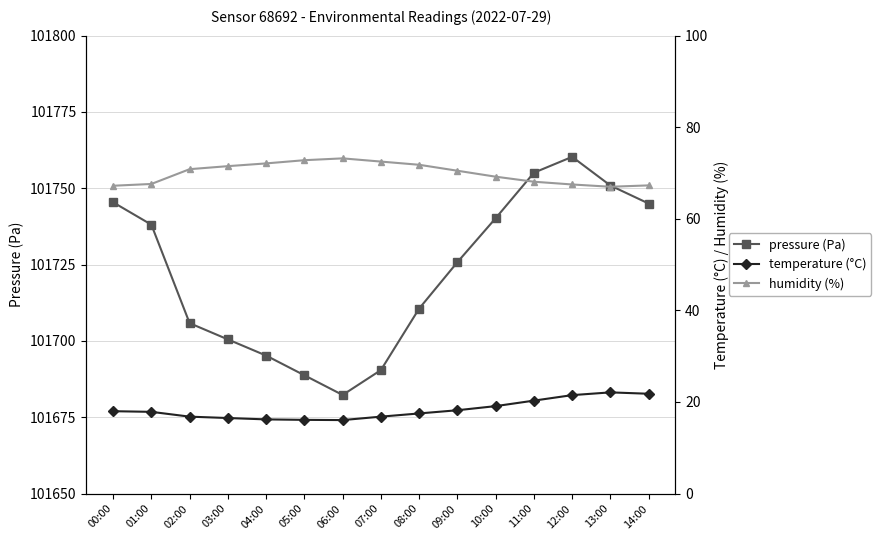

Which series changed the most between 03:00 and 11:00?

pressure (Pa)